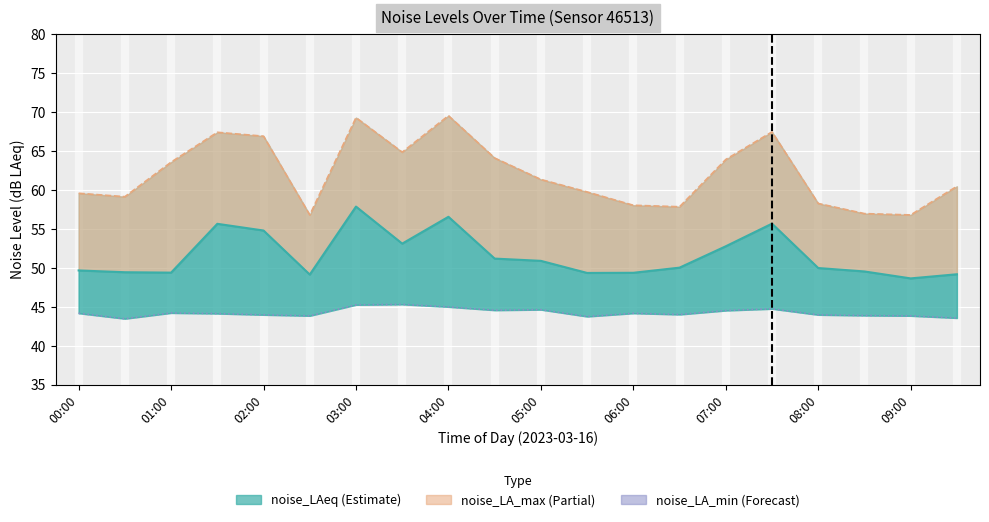

Does the chart display data point markers on the line(s)?

No